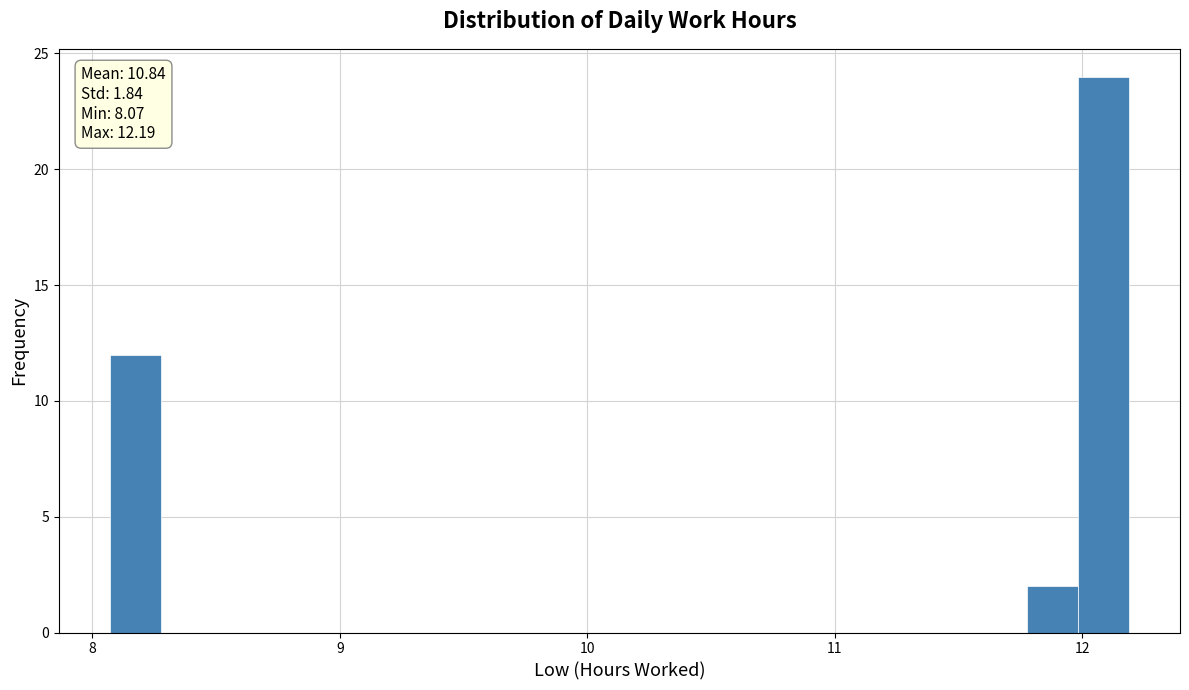

Read against the x-axis, roughly where is the centre of the tallest bar?

12.1